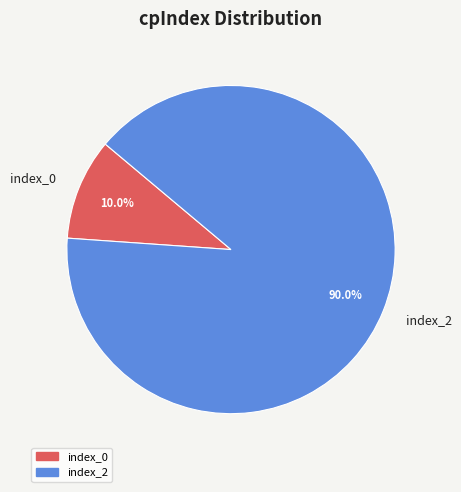

What percentage do index_2 and index_0 together represent?

100.0%